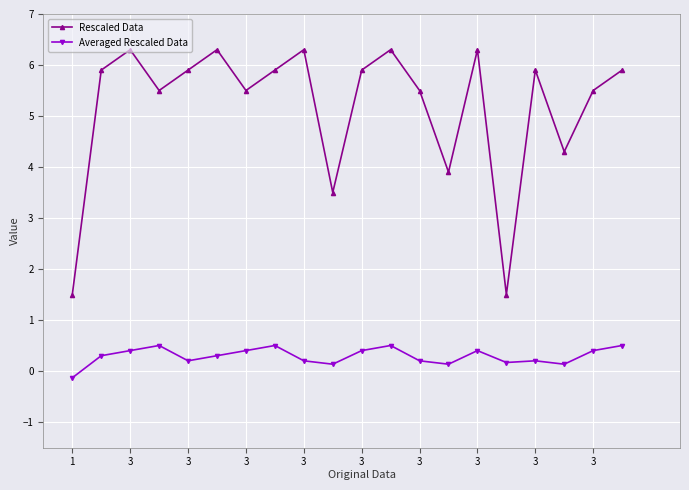

True or false: Rescaled Data and Averaged Rescaled Data intersect in this chart.

False